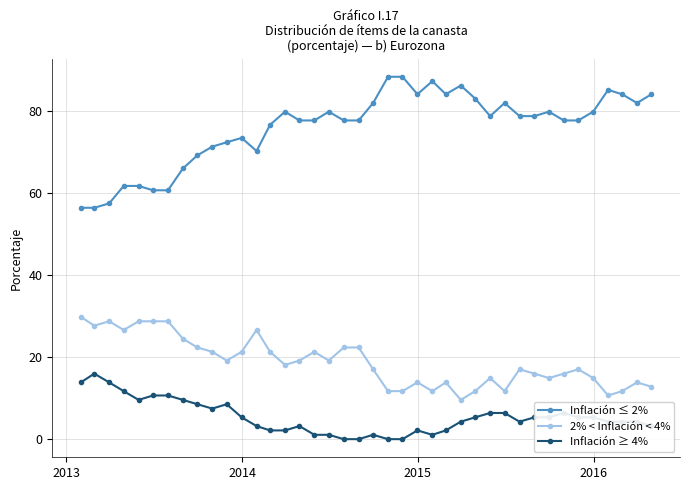

Which series has the widest spread of values?

Inflación ≤ 2%